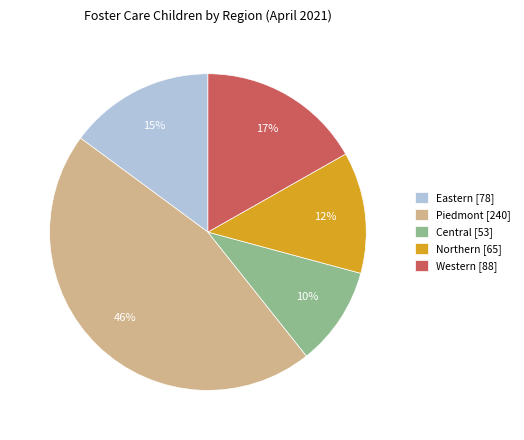

Count the number of slices in the pie.

5